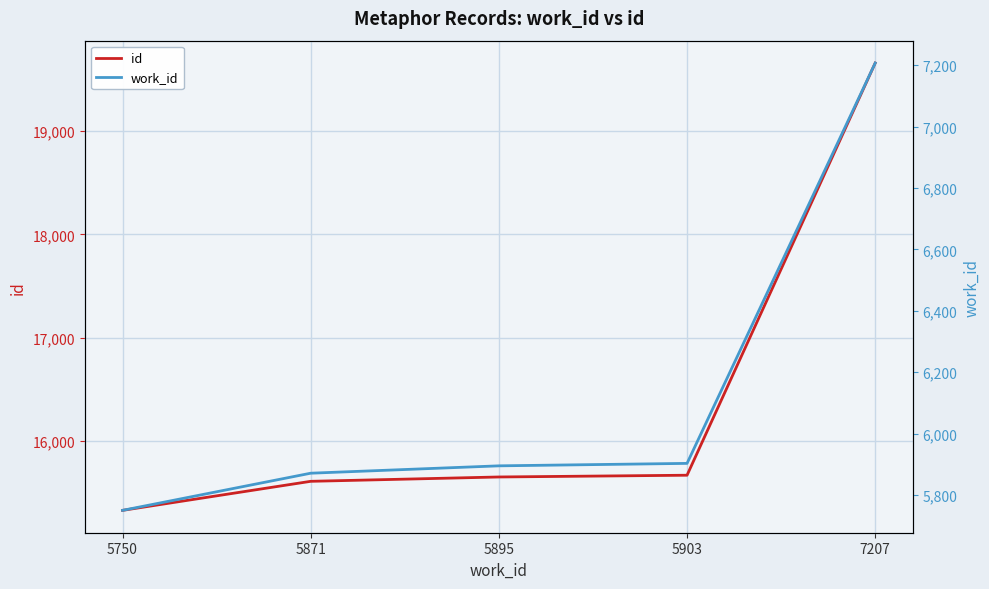

At how many categories does at least one series exceed 18210?

1